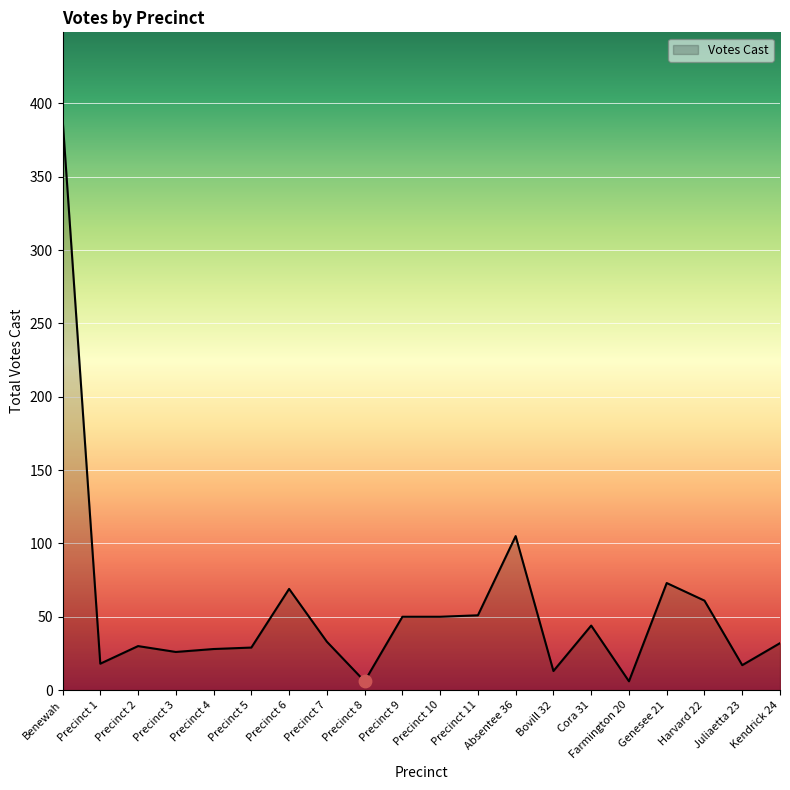

What is the change in value from Precinct 10 to Precinct 11?

+1